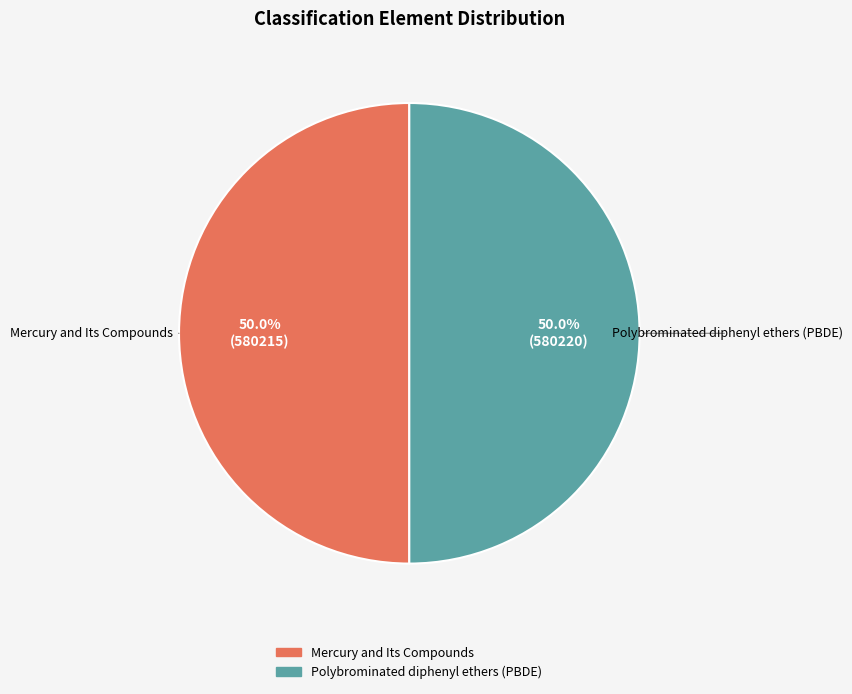

Combined, what portion of the pie is Mercury and Its Compounds and Polybrominated diphenyl ethers (PBDE)?

100.0%